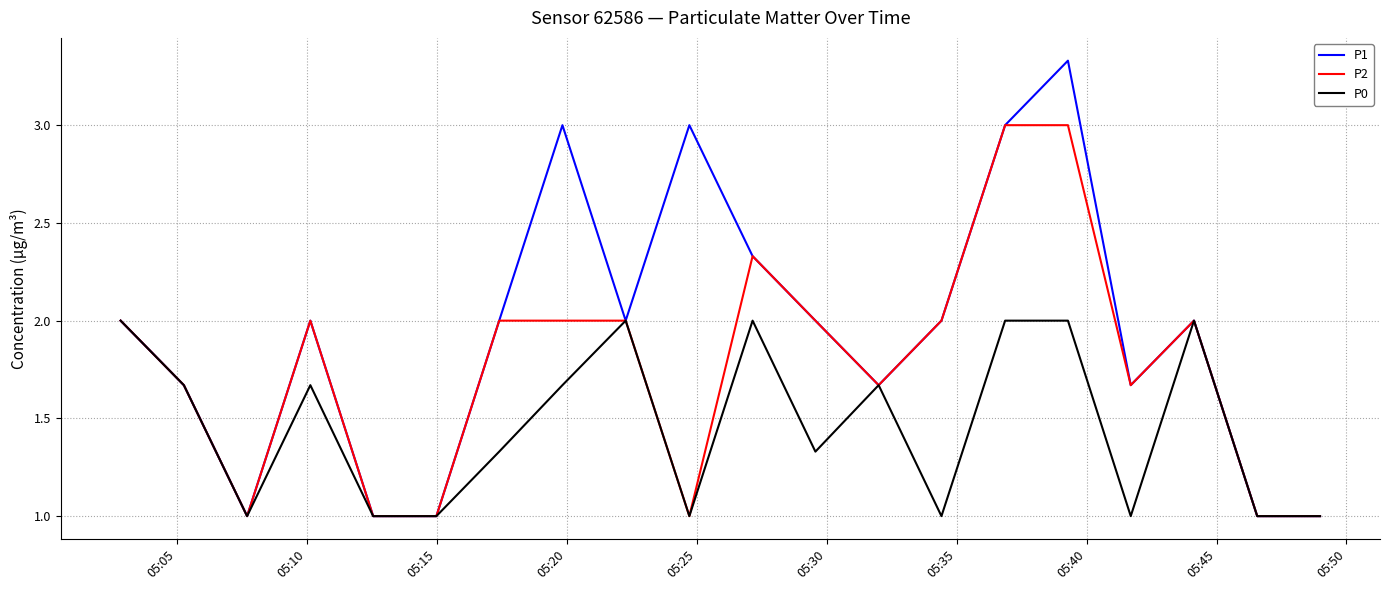

Count the P0 values in the range 1 to 2.

20